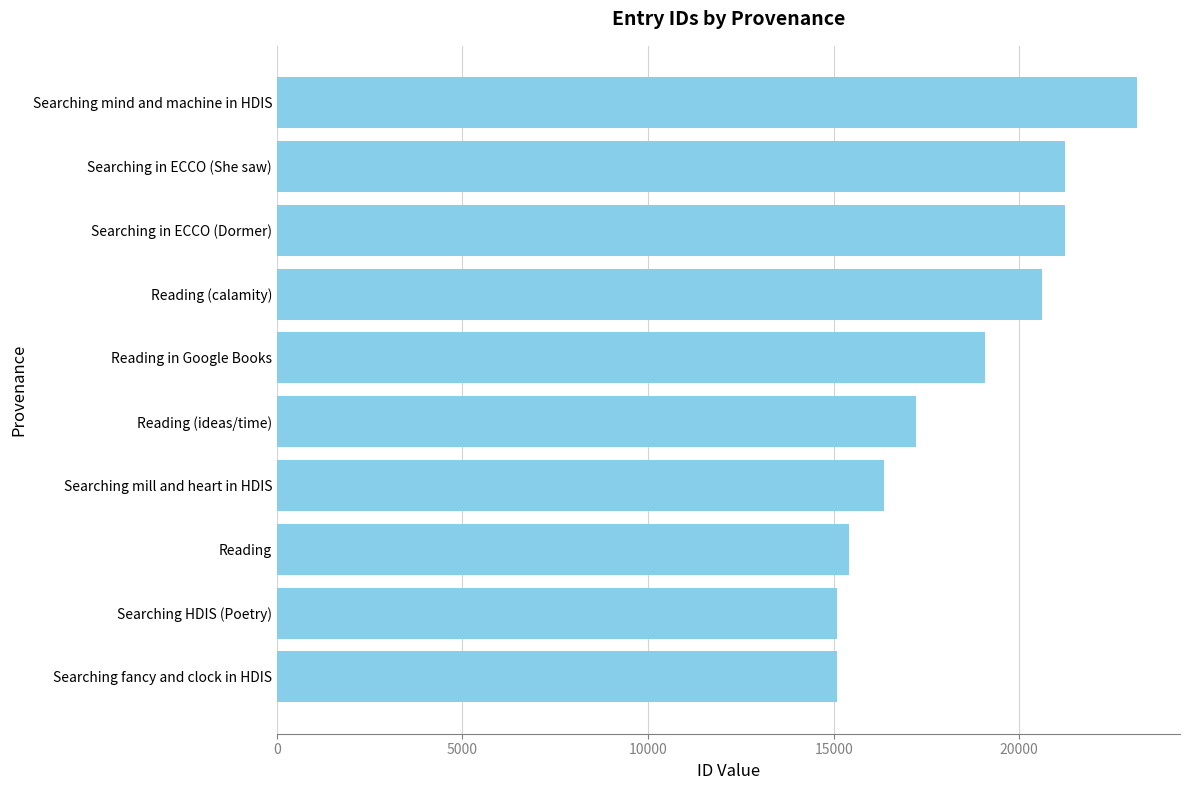

What is the average value?

18451